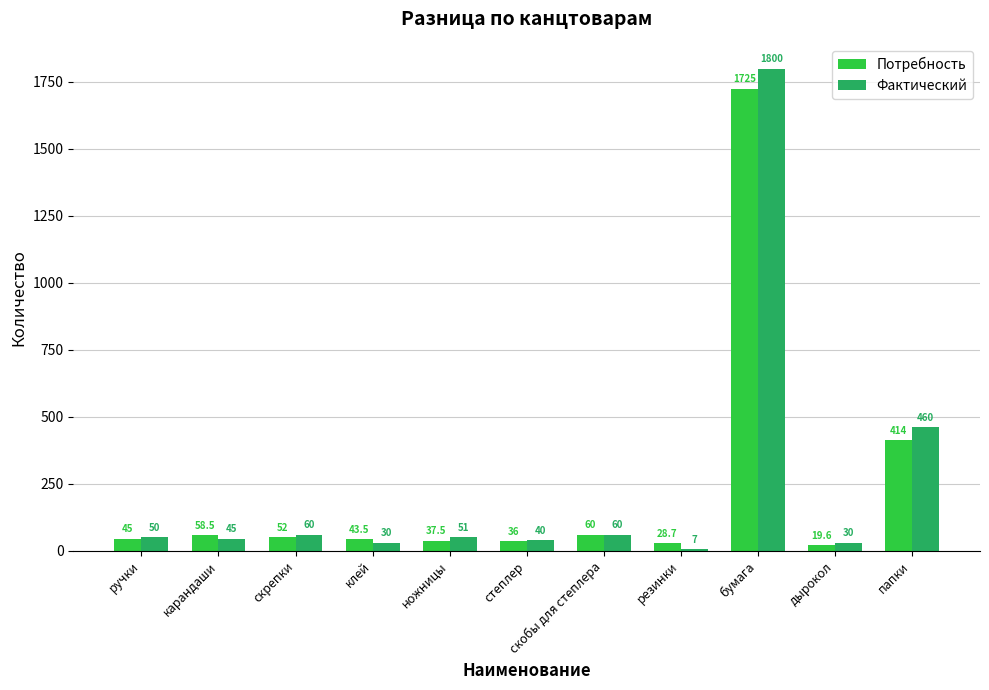

Reading left to right, list all the values displayed in this chart.

Потребность: 45.0	58.5	52.0	43.5	37.5	36.0	60.0	28.7	1725.0	19.6	414.0
Фактический: 50.0	45.0	60.0	30.0	51.0	40.0	60.0	7.0	1800.0	30.0	460.0